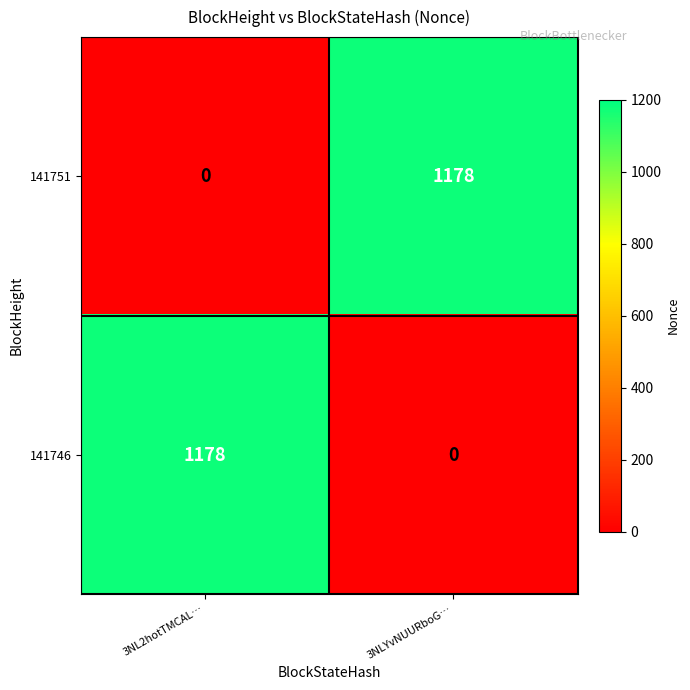

At which label does 141746 reach its minimum?

3NLYvNUURboG…